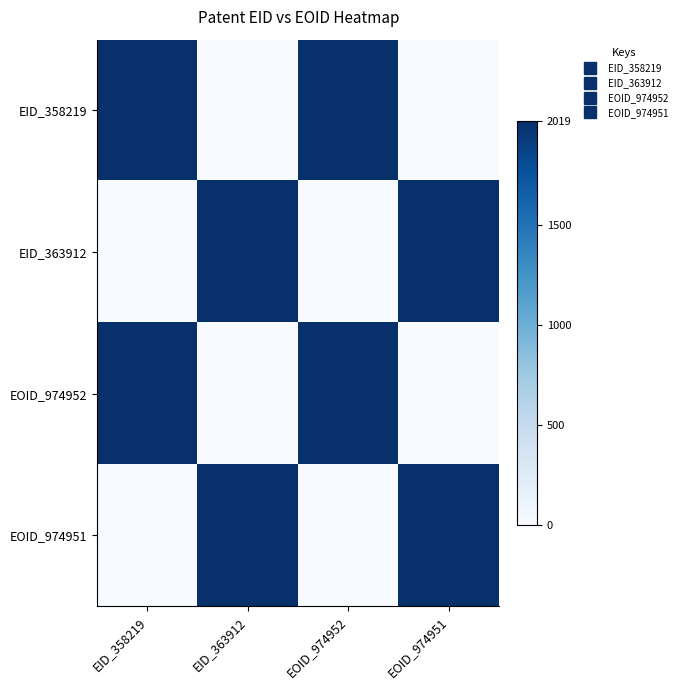

Between EID_358219 and EOID_974952, which is larger?

EID_358219